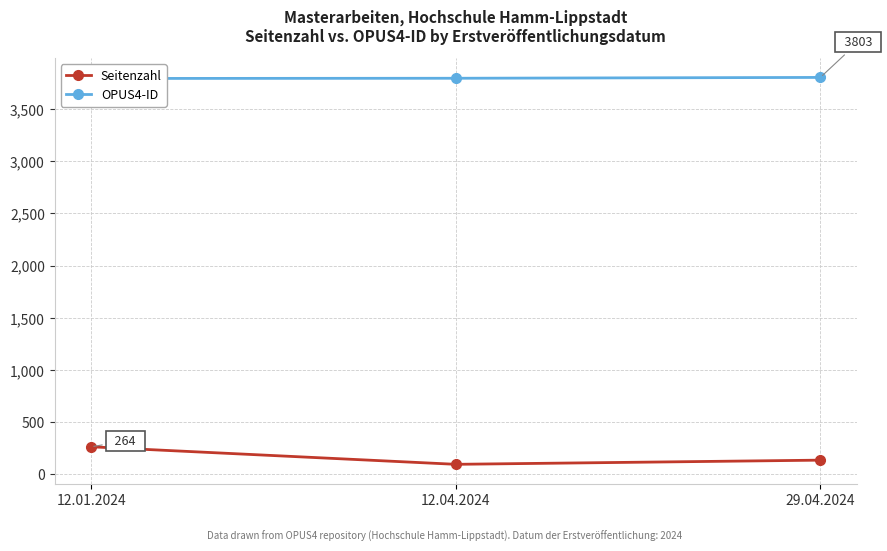

Which series has the largest total across all categories?

OPUS4-ID